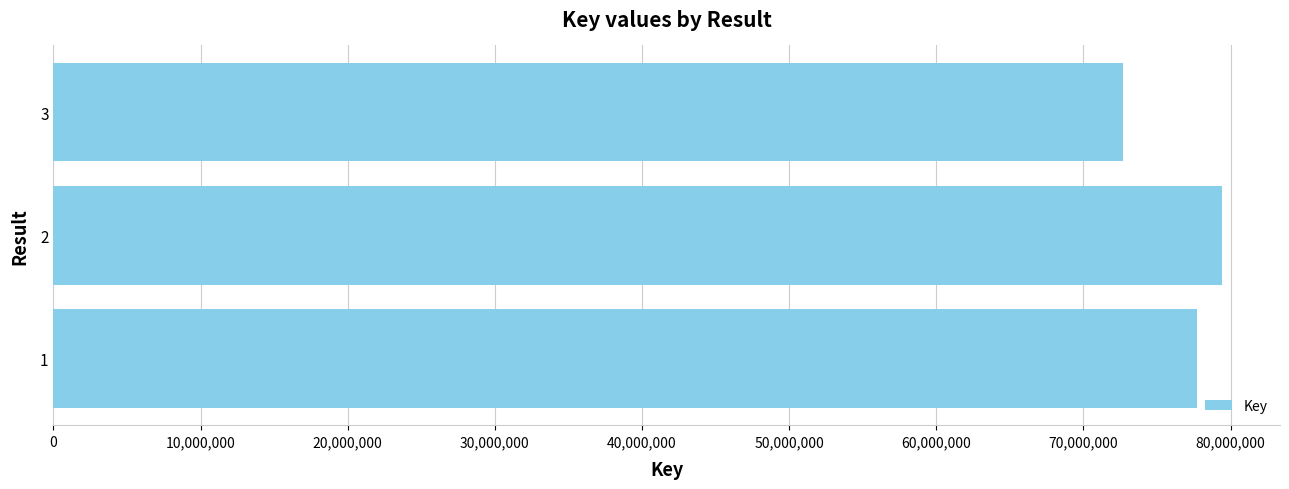

List the labels in order of value, largest first.

2, 1, 3